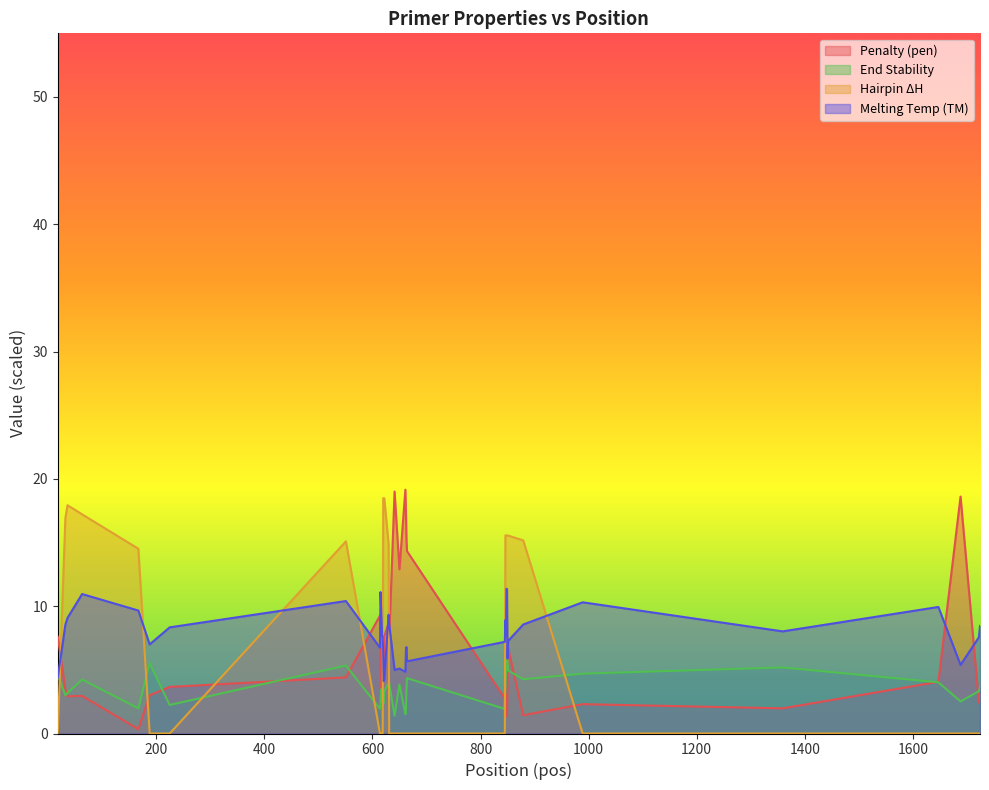

How many intersections are there between End Stability and Hairpin ΔH?

8